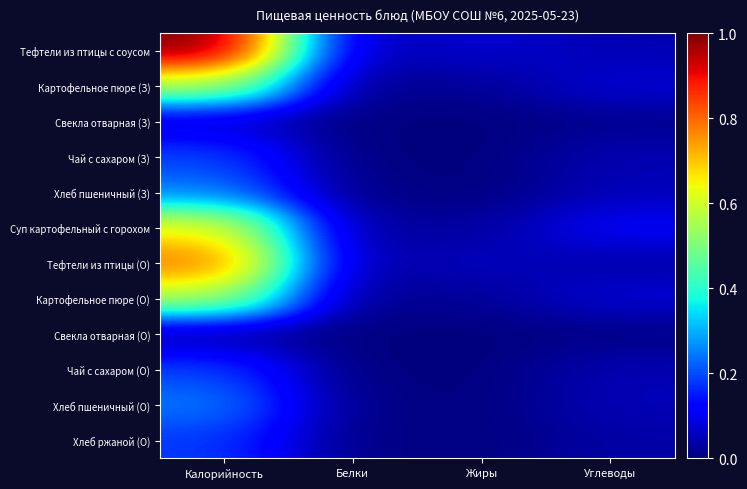

Reading right to left, what are all the values shown in this chart?

Тефтели из птицы с соусом: Углеводы=0.0	Жиры=0.1	Белки=0.0	Калорийность=1.0
Картофельное пюре (З): Углеводы=0.1	Жиры=0.0	Белки=0.0	Калорийность=0.6
Свекла отварная (З): Углеводы=0.0	Жиры=0.0	Белки=0.0	Калорийность=0.1
Чай с сахаром (З): Углеводы=0.0	Жиры=0.0	Белки=0.0	Калорийность=0.2
Хлеб пшеничный (З): Углеводы=0.1	Жиры=0.0	Белки=0.0	Калорийность=0.2
Суп картофельный с горохом: Углеводы=0.1	Жиры=0.0	Белки=0.0	Калорийность=0.6
Тефтели из птицы (О): Углеводы=0.0	Жиры=0.1	Белки=0.0	Калорийность=0.8
Картофельное пюре (О): Углеводы=0.1	Жиры=0.0	Белки=0.0	Калорийность=0.6
Свекла отварная (О): Углеводы=0.0	Жиры=0.0	Белки=0.0	Калорийность=0.0
Чай с сахаром (О): Углеводы=0.0	Жиры=0.0	Белки=0.0	Калорийность=0.2
Хлеб пшеничный (О): Углеводы=0.1	Жиры=0.0	Белки=0.0	Калорийность=0.2
Хлеб ржаной (О): Углеводы=0.0	Жиры=0.0	Белки=0.0	Калорийность=0.2